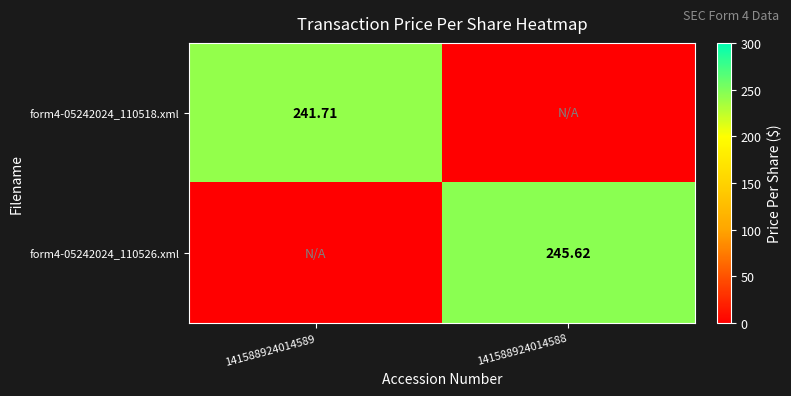

Is the value of form4-05242024_110518.xml at 141588924014589 greater than the value of form4-05242024_110526.xml at 141588924014588?

No